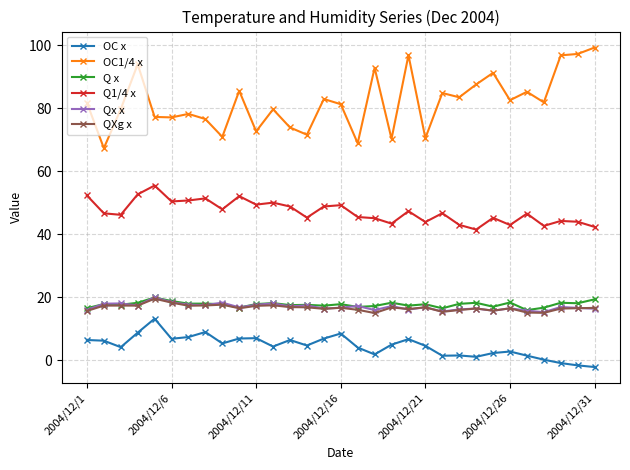

What is the highest value of the Q x series?

19.9